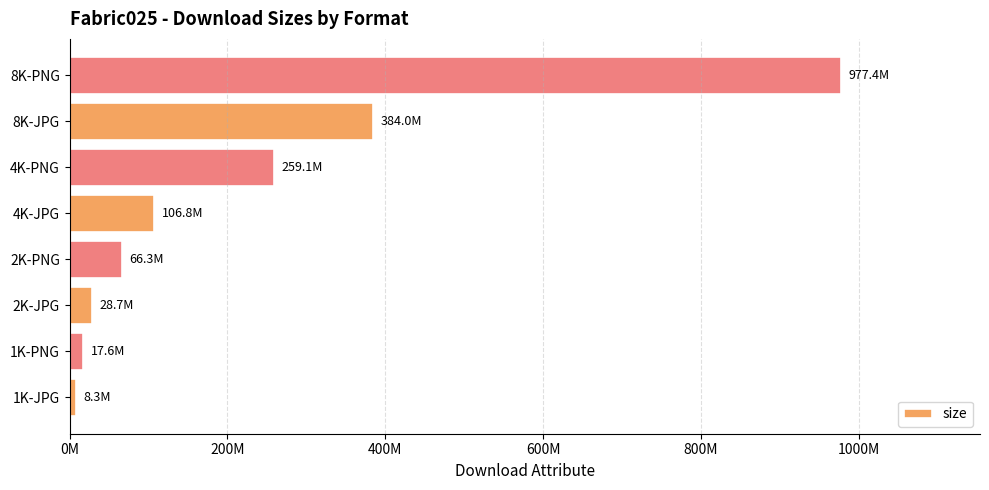

Are the bars horizontal?

Yes